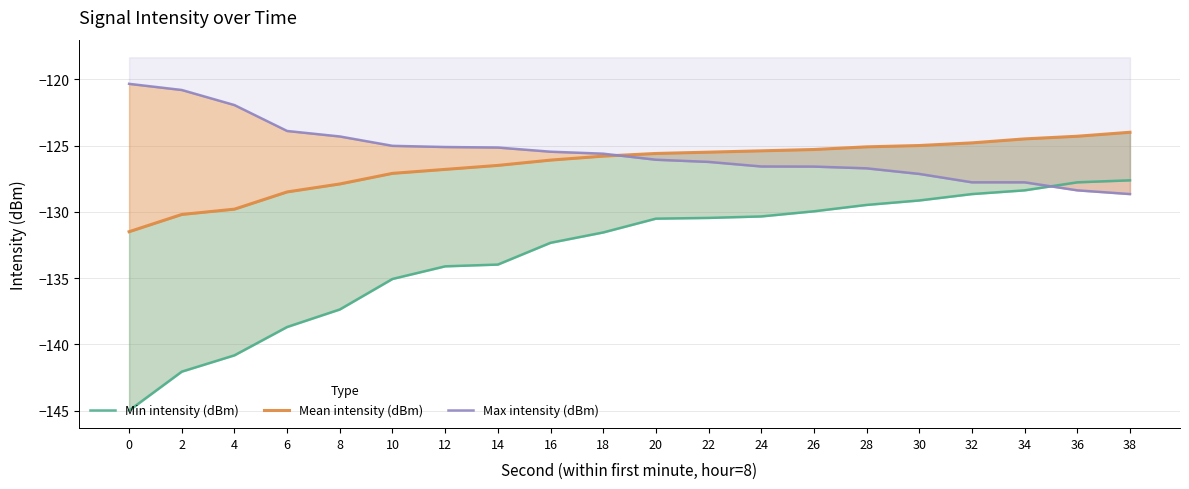

Read the Min intensity (dBm) value at 10.

-135.1